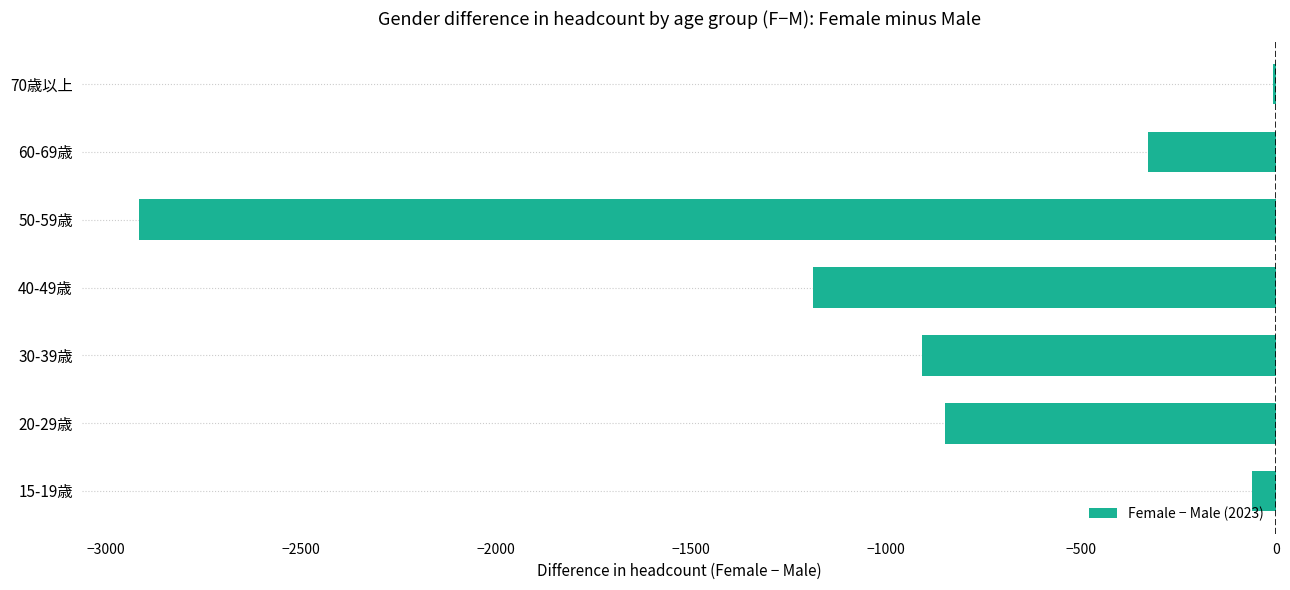

What is the average value?

-893